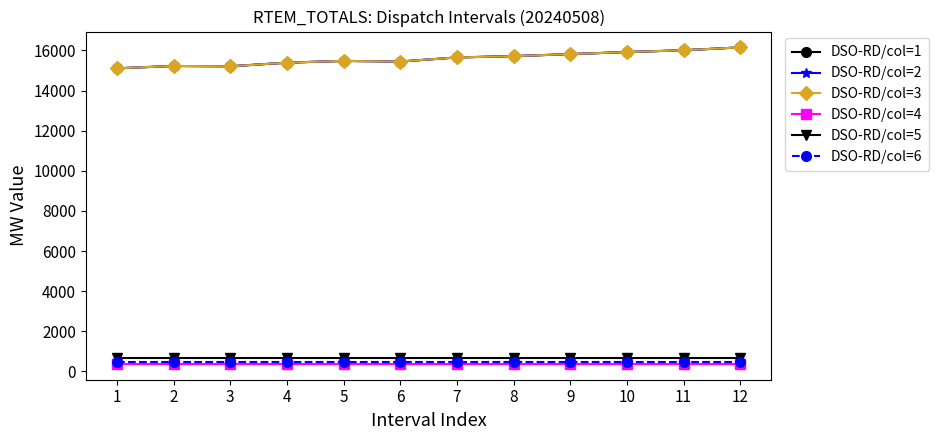

Is this an area chart (filled region under the line)?

No